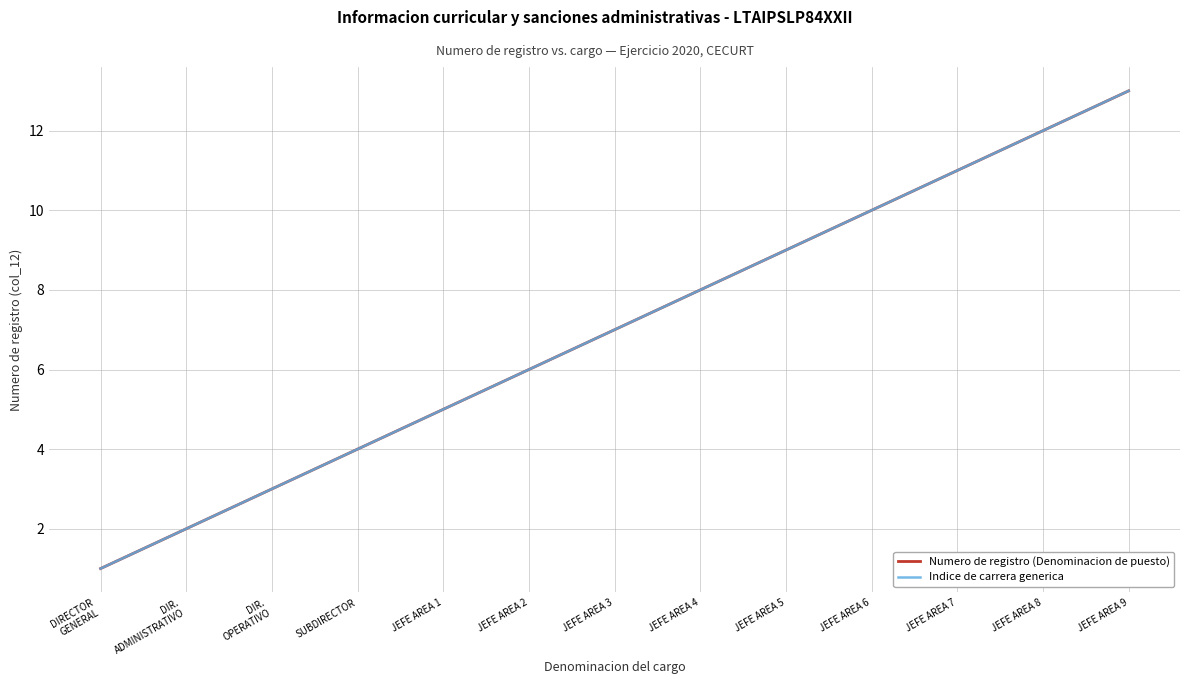

Does the chart display data point markers on the line(s)?

No